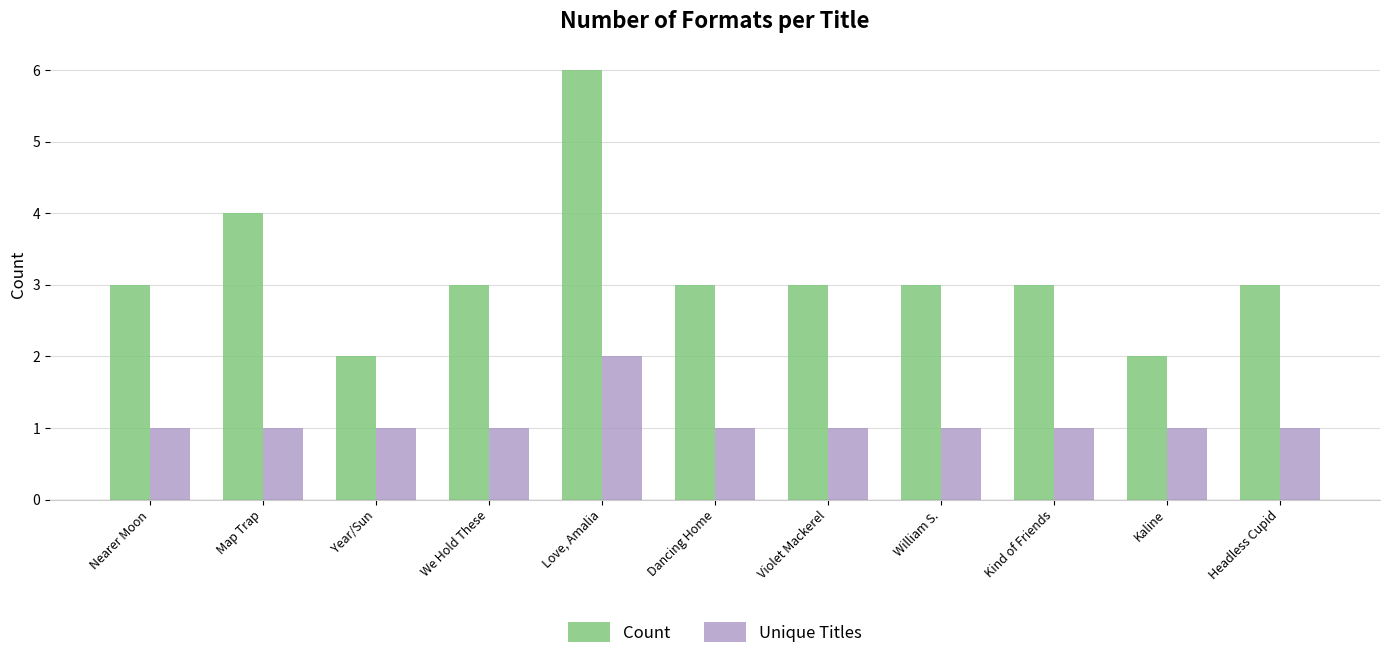

At Kind of Friends, list the series in order from smallest to largest.

Unique Titles, Count